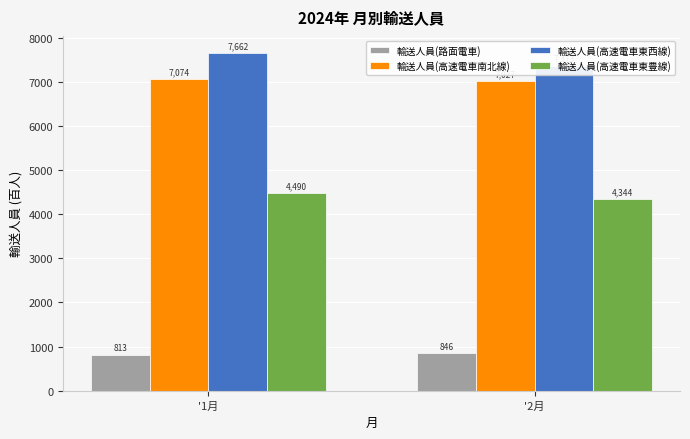

Reading left to right, transcribe all the data shown in this chart.

輸送人員(路面電車): 813	846
輸送人員(高速電車南北線): 7074	7027
輸送人員(高速電車東西線): 7662	7373
輸送人員(高速電車東豊線): 4490	4344